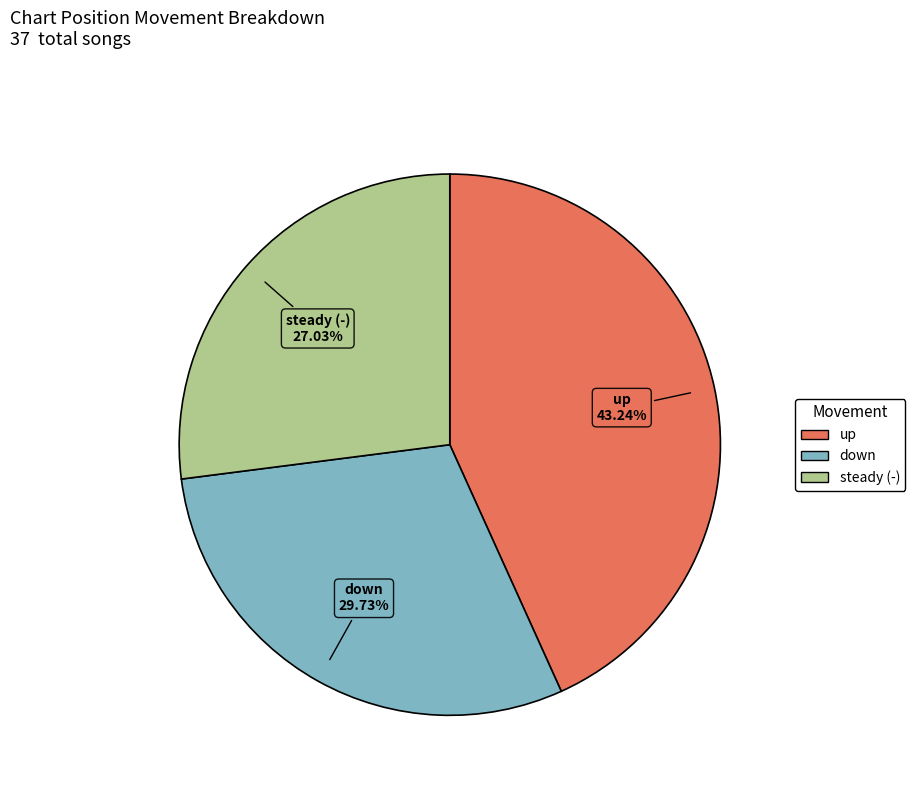

Is there any slice that represents more than half of the pie?

No